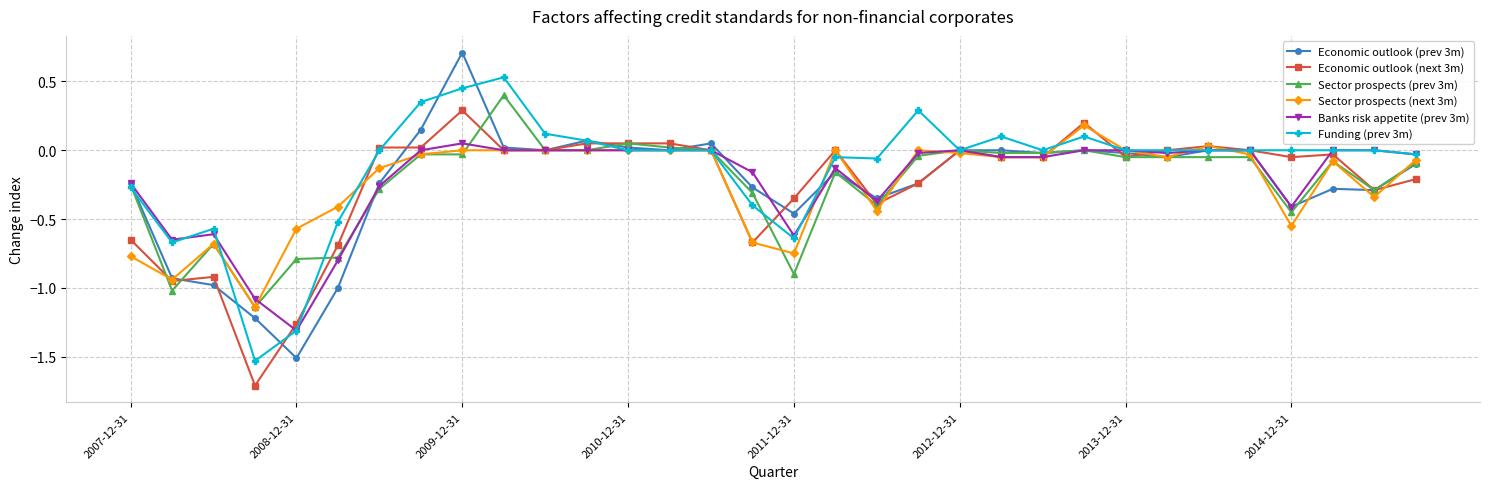

Which series has the largest range (max minus min)?

Economic outlook (prev 3m)